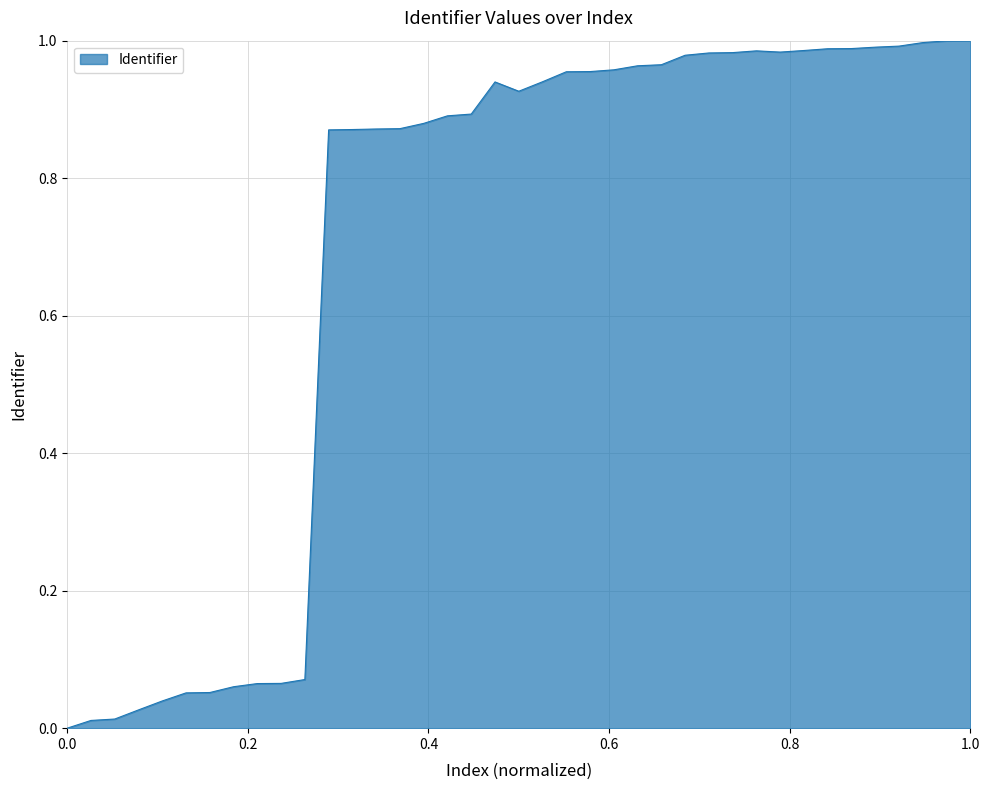

How many interior local valleys (lower than both neighbors) does the data have?

2